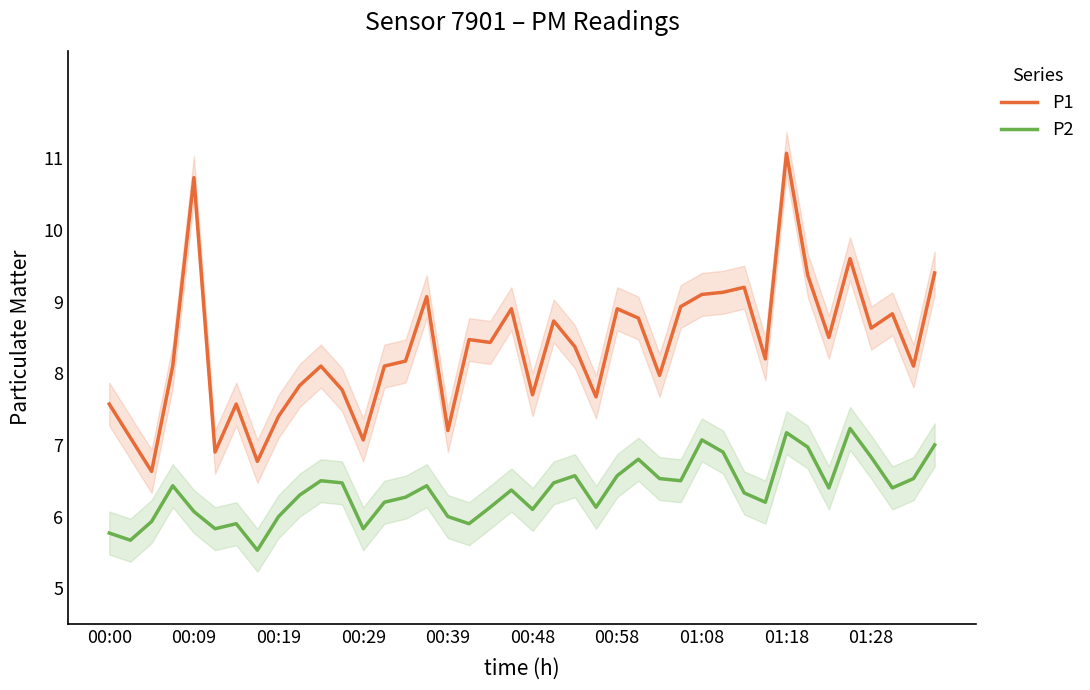

The value of P1 at 10 is 13.5. True or false?

False